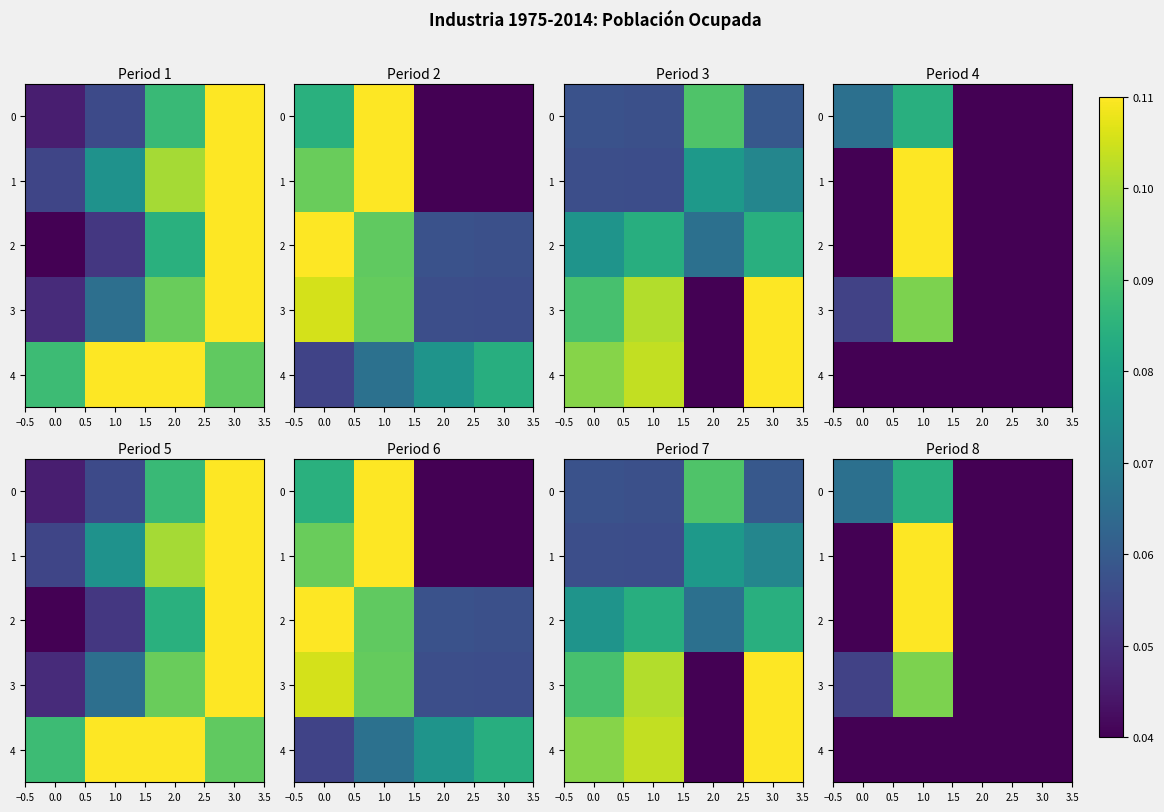

What is the total value across all series at 0.0?

3.4